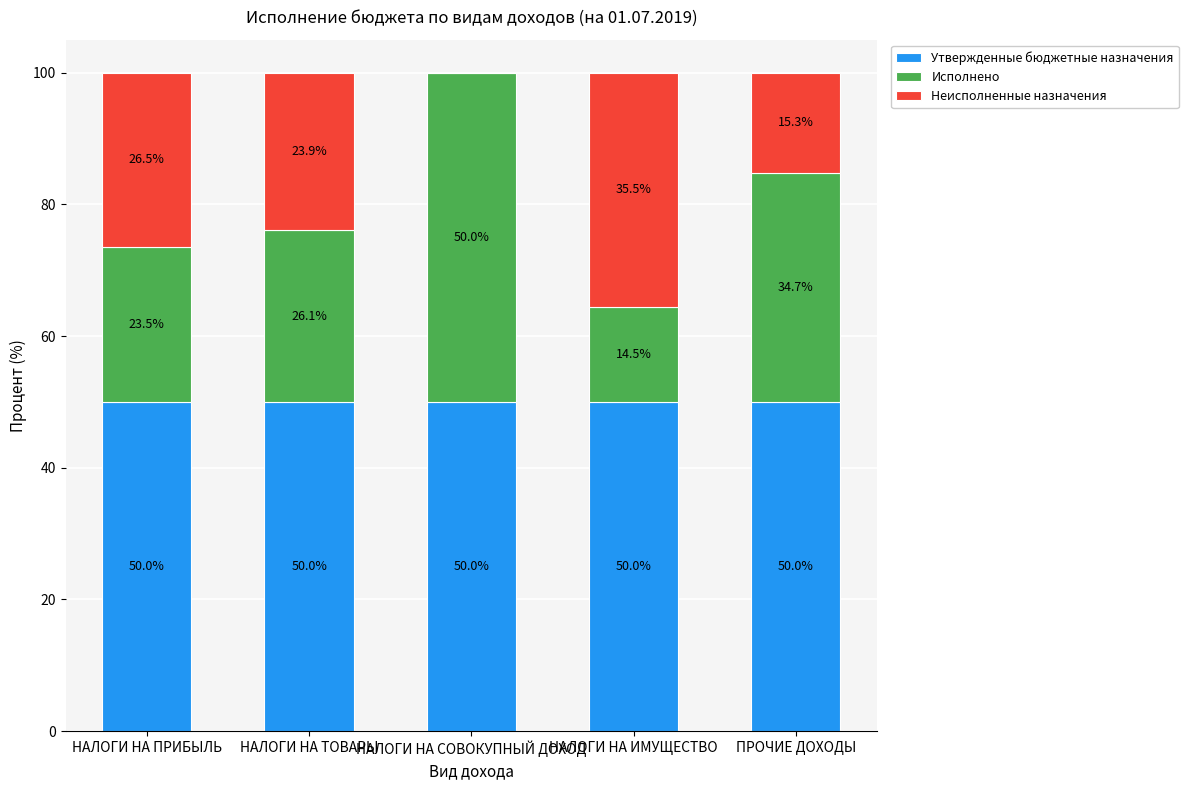

What is the total value across all series at НАЛОГИ НА ПРИБЫЛЬ?

100.0